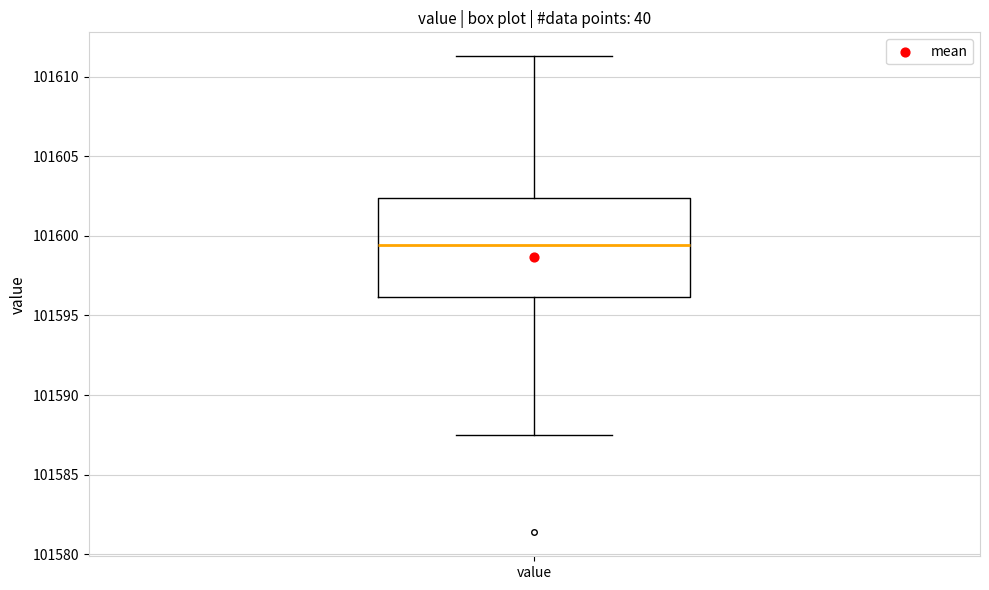

Transcribe this box plot: give where the median line is, the range the box spans, and where the two whiskers end, as read against the y-axis. The values are not printed on the chart, so give them approximately, as read against the axis.

median 101599.5, box 101596.0 to 101602.5, whiskers 101587.5 to 101611.5